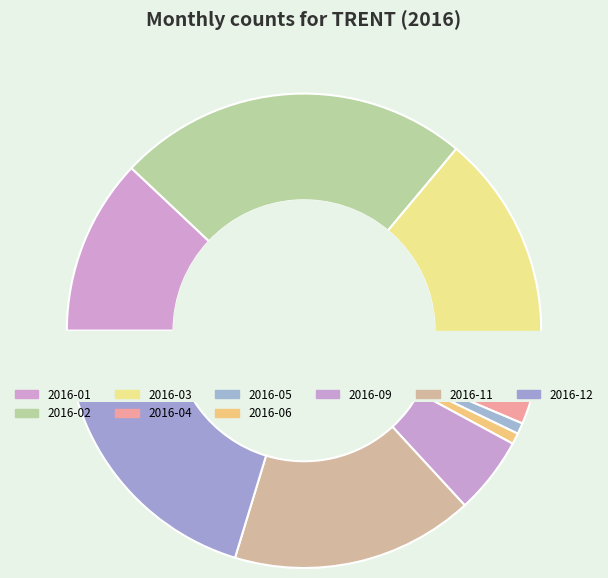

To the nearest percent, what is the difference between the 2016-02 and 2016-06 slice percentages?

23%